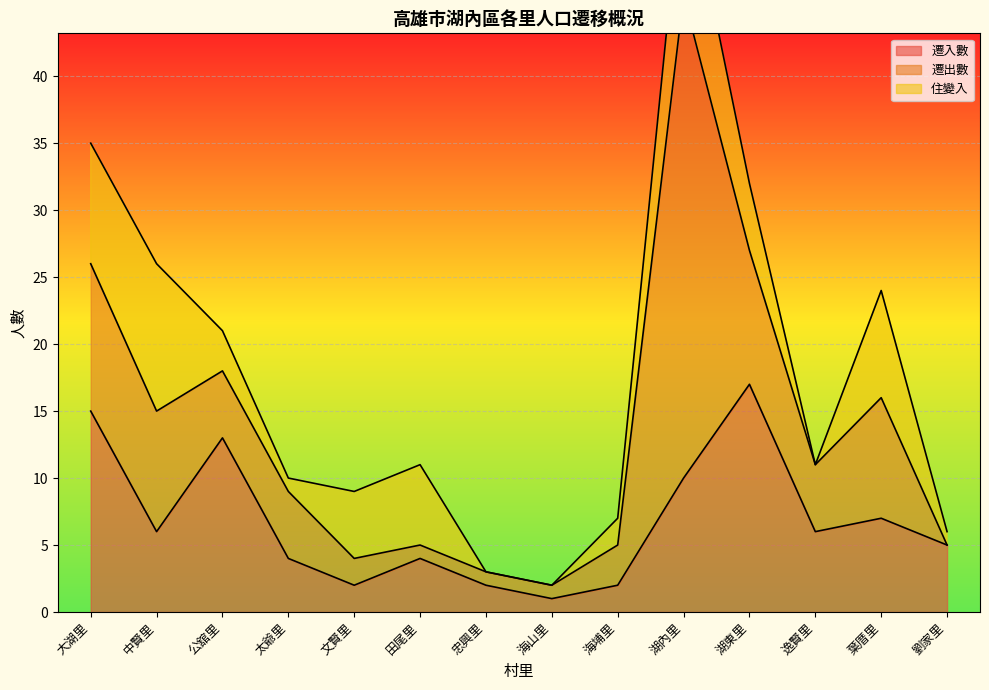

The value of 遷入數 at 海埔里 is 1. True or false?

False